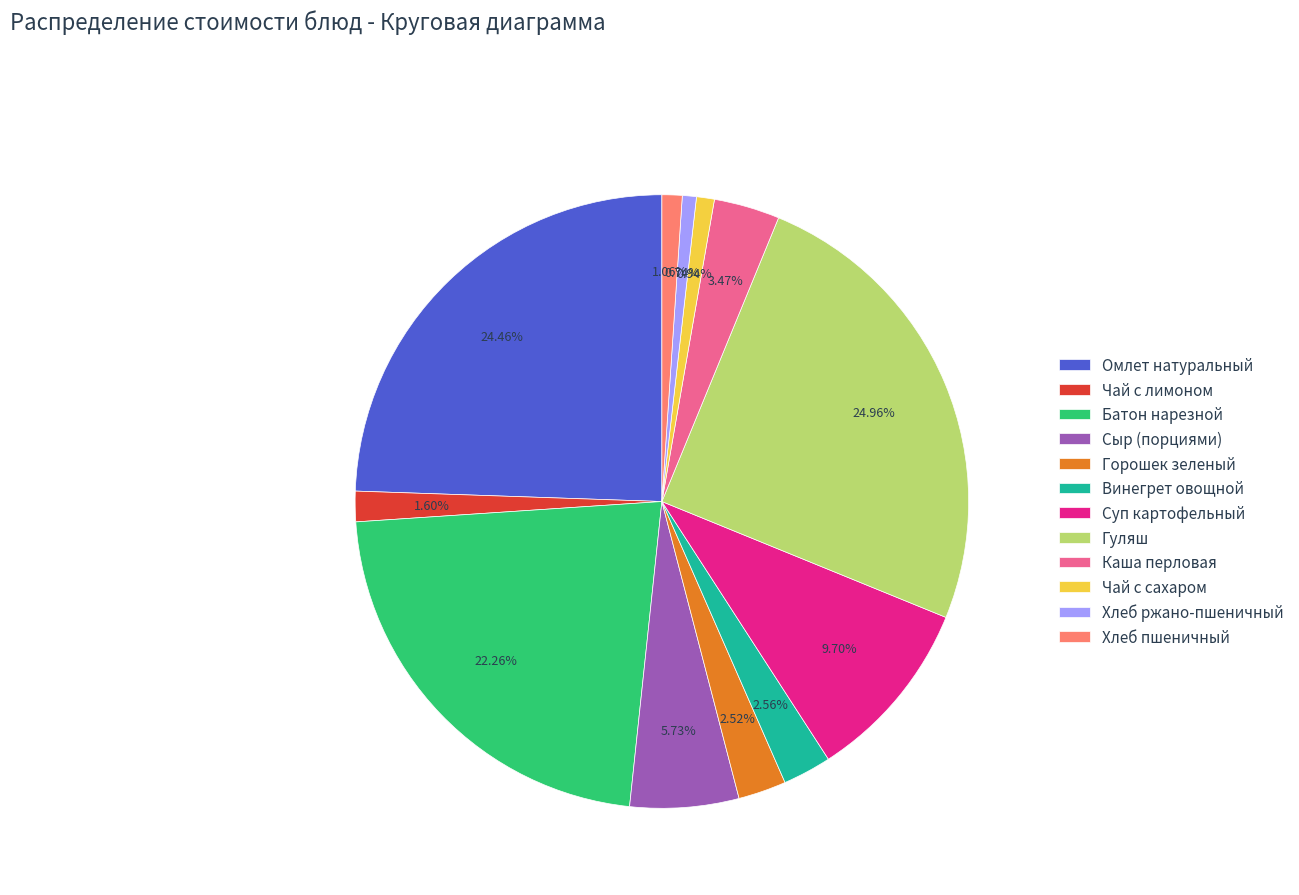

To the nearest percent, what is the average slice percentage?

8%